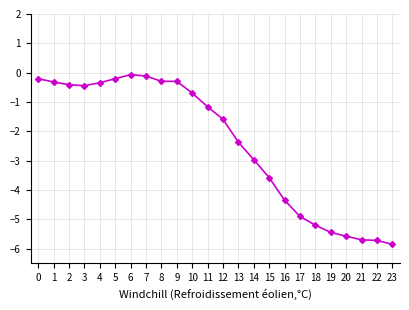

What is the minimum value shown in the chart?

-5.9